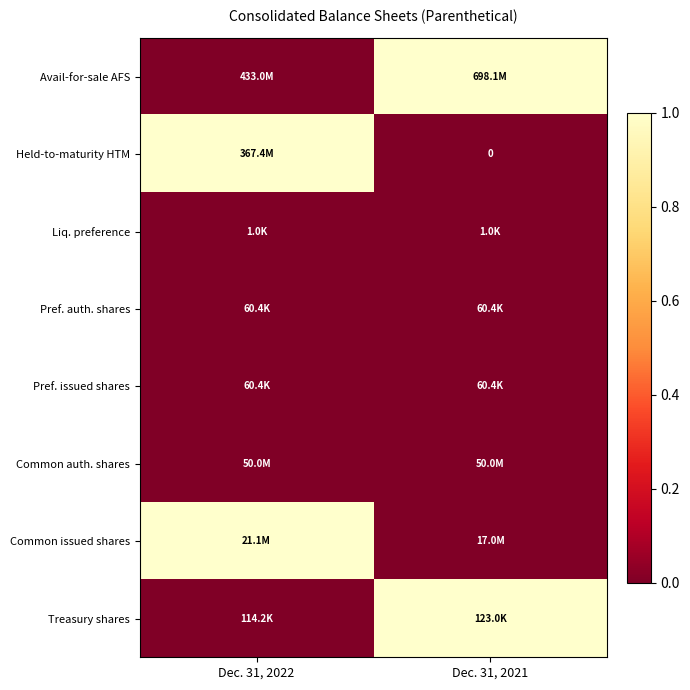

Which series has the largest total across all categories?

row_0